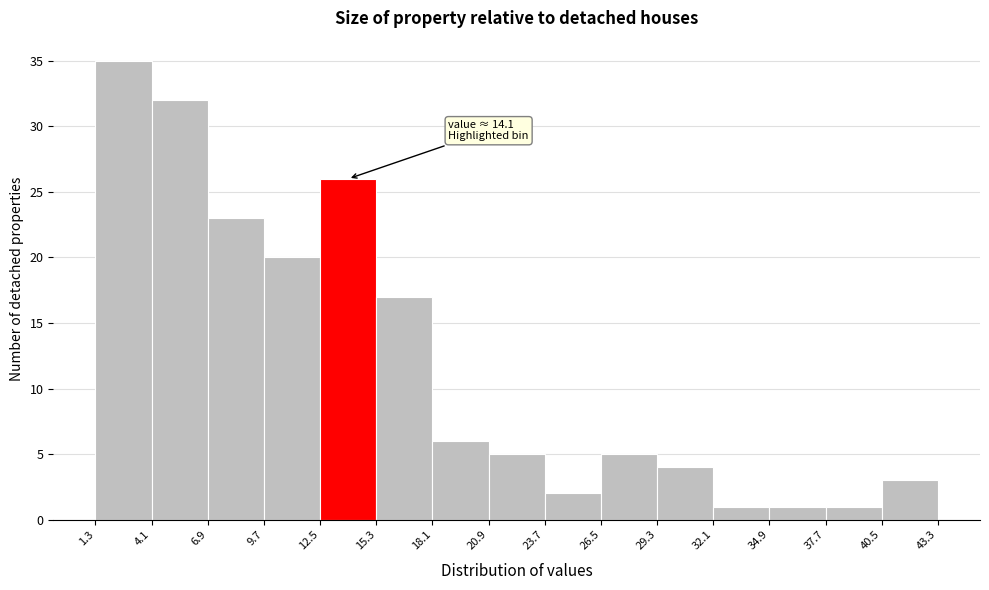

Over which range of the x-axis is the bar tallest?

1.3 to 4.1